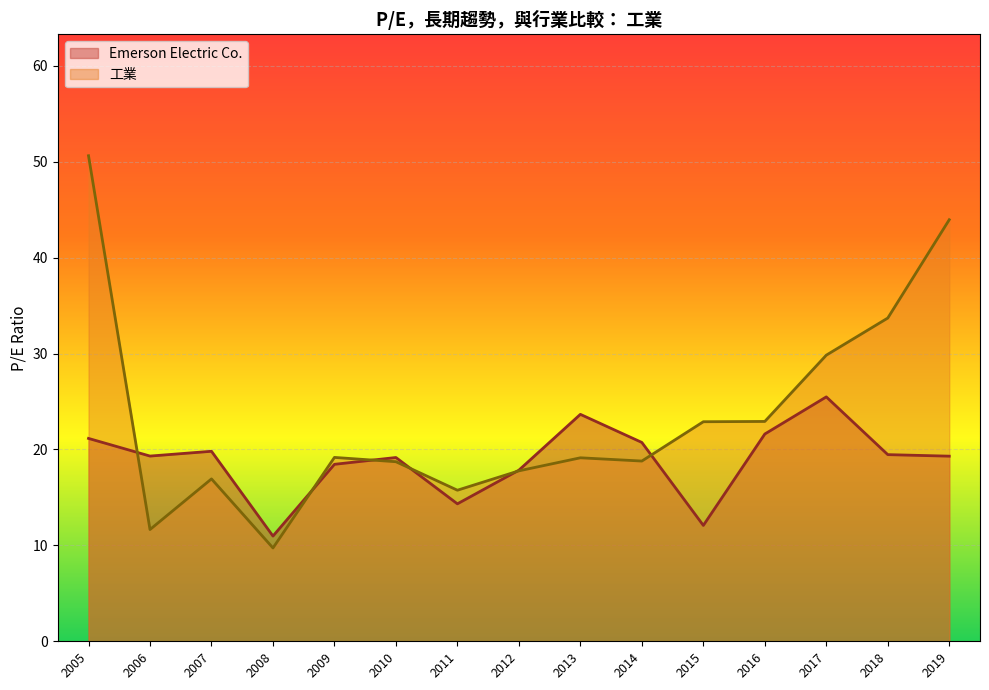

Read the Emerson Electric Co. value at 2015.

12.1